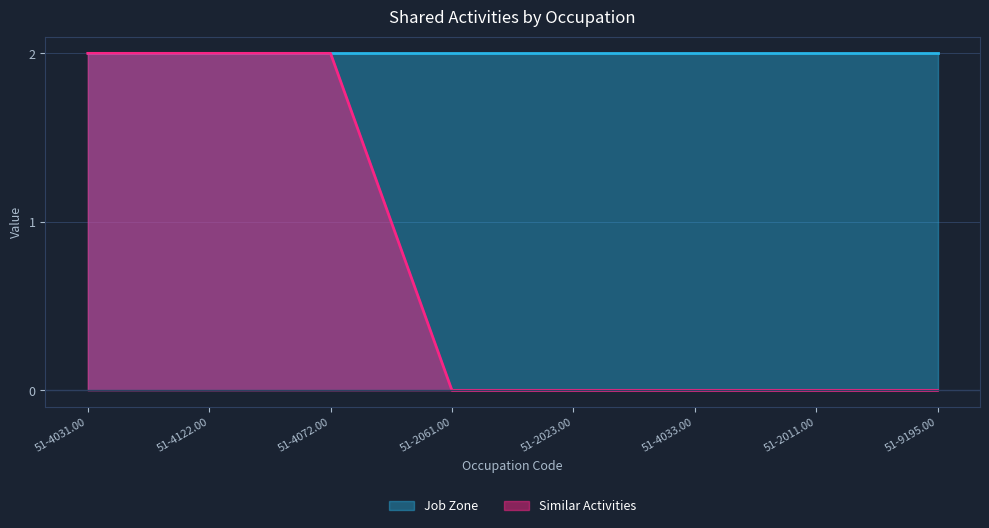

The chart shows a value of 0 at 51-4033.00. True or false?

True